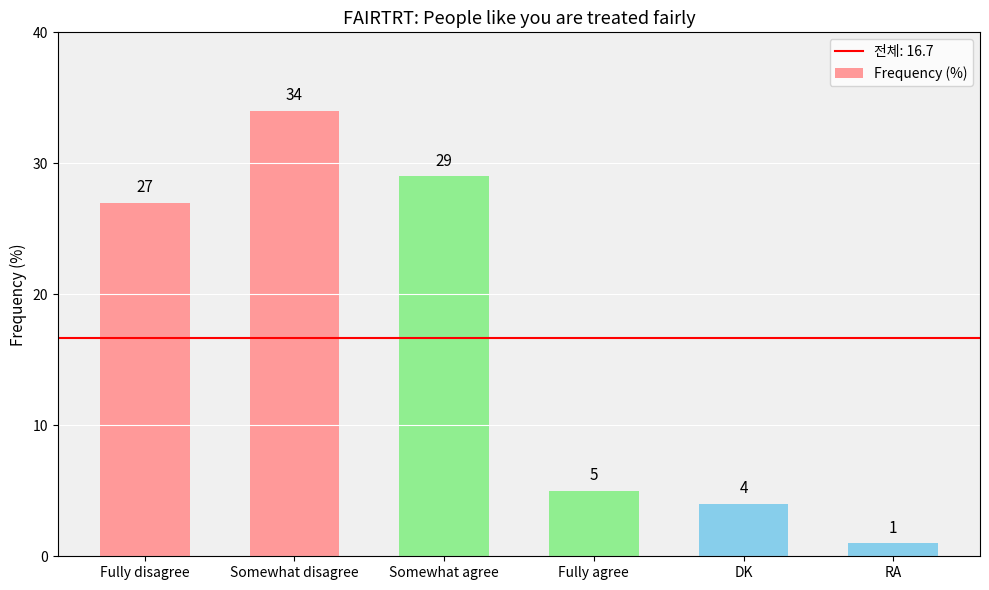

Where is the data nearest to the value 17?

Fully disagree